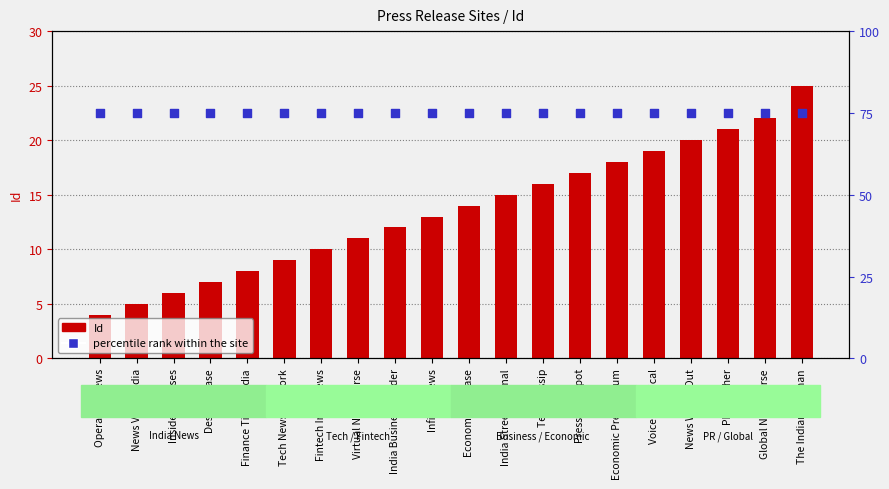

Which series reaches the maximum Y coordinate?

percentile rank within the site